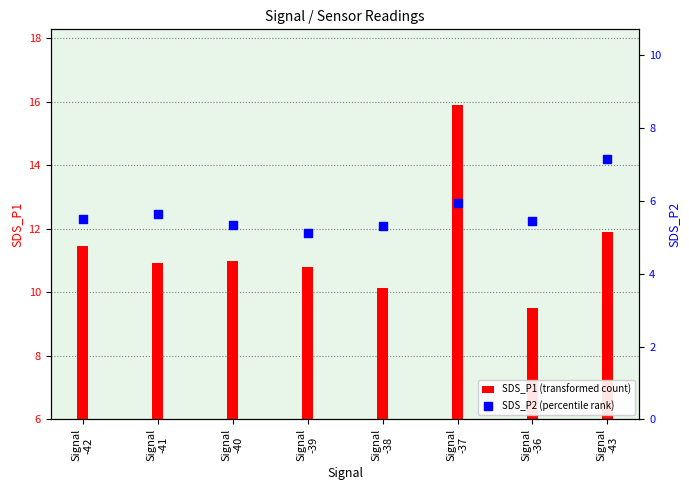

Is the value of SDS_P1 (transformed count) at Signal
-42 greater than the value of SDS_P2 (percentile rank) at Signal
-38?

Yes